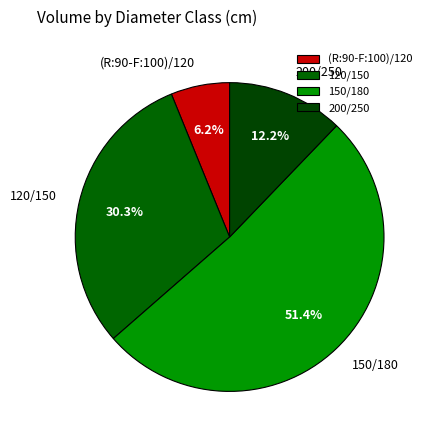

True or false: 200/250 accounts for 12% of the total.

True